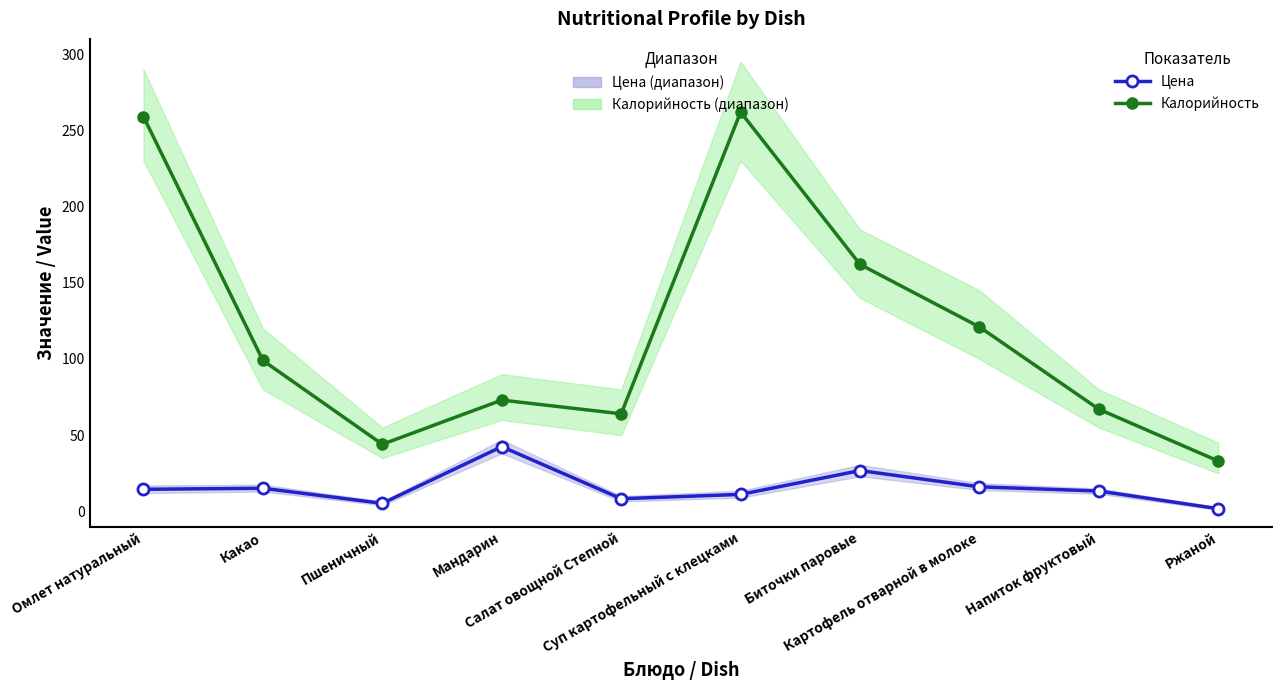

Which has a higher value, Ржаной or Какао?

Какао